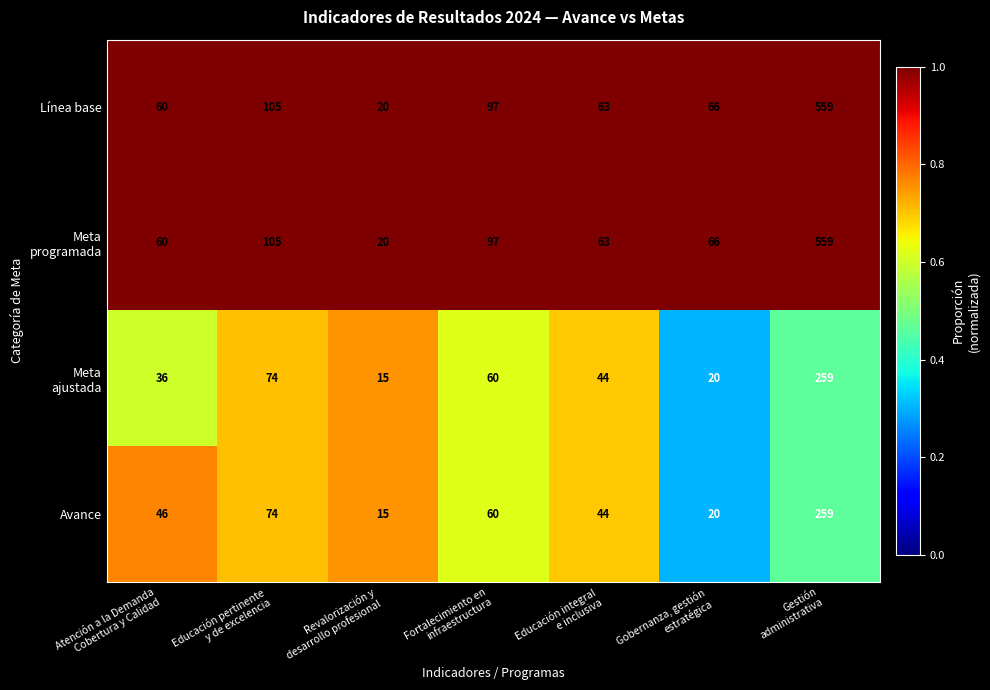

What is the difference between the highest and lowest values at Educación integral
e inclusiva?

19